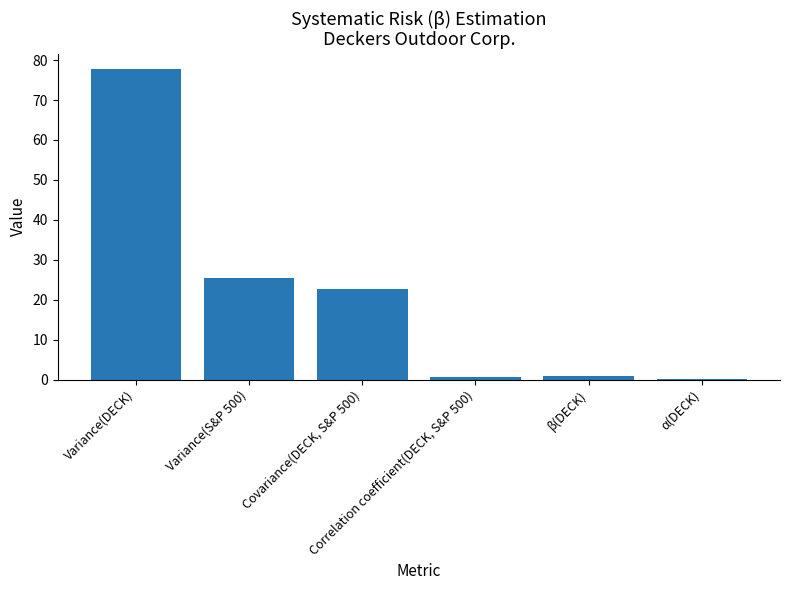

What is the sum of all values?

127.2